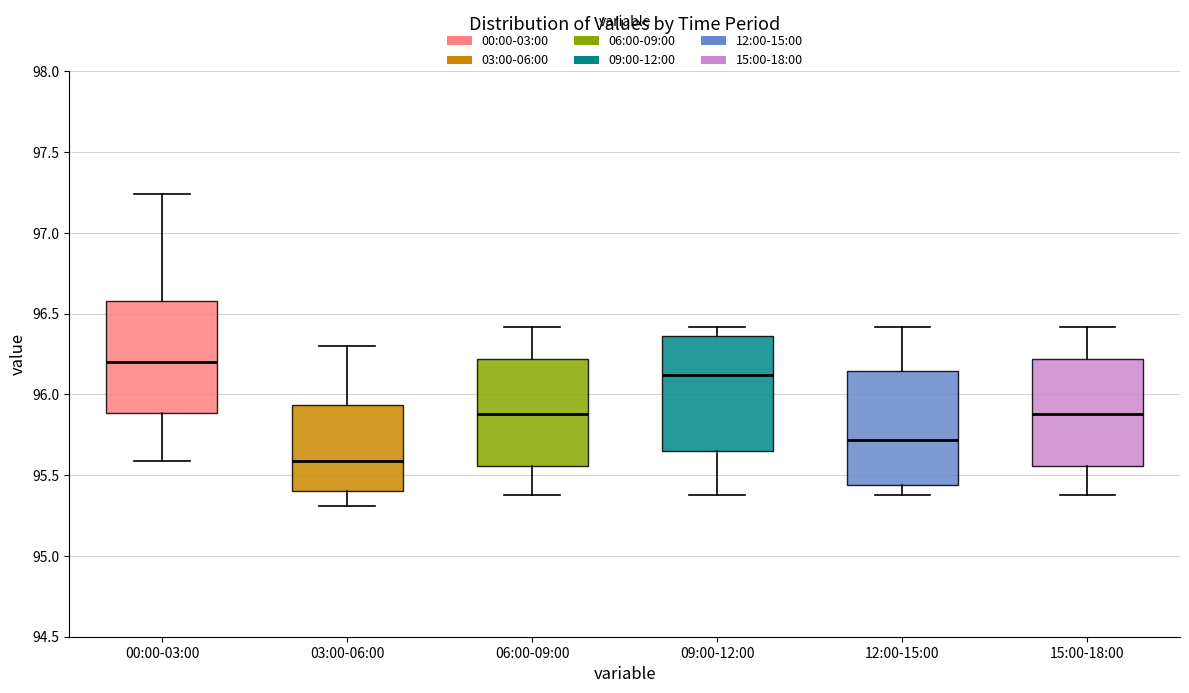

Reading left to right, transcribe this box plot: for each box, give where its median line is, the range the box spans, and where its two whiskers end, as read against the y-axis. The values are not printed on the chart, so give them approximately, as read against the axis.

00:00-03:00: median 96.20, box 95.90 to 96.60, whiskers 95.60 to 97.25
03:00-06:00: median 95.60, box 95.40 to 95.95, whiskers 95.30 to 96.30
06:00-09:00: median 95.90, box 95.55 to 96.20, whiskers 95.40 to 96.40
09:00-12:00: median 96.10, box 95.65 to 96.35, whiskers 95.40 to 96.40
12:00-15:00: median 95.70, box 95.45 to 96.15, whiskers 95.40 to 96.40
15:00-18:00: median 95.90, box 95.55 to 96.20, whiskers 95.40 to 96.40